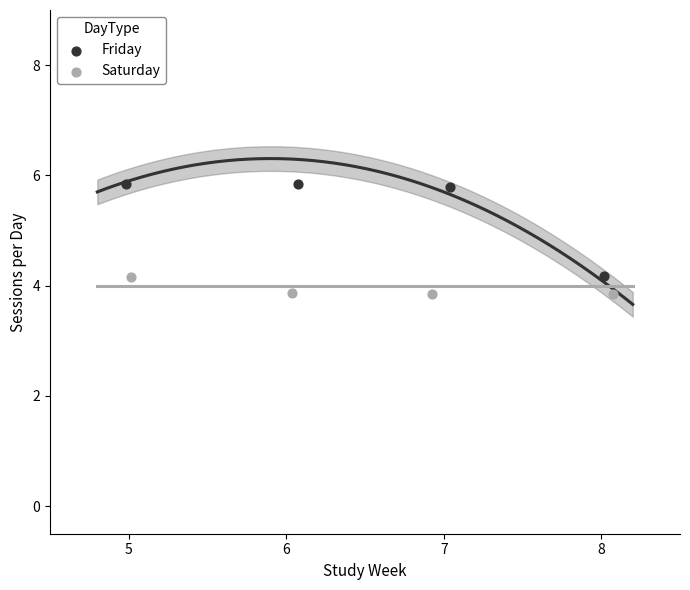

Which series reaches the maximum Y coordinate?

Friday